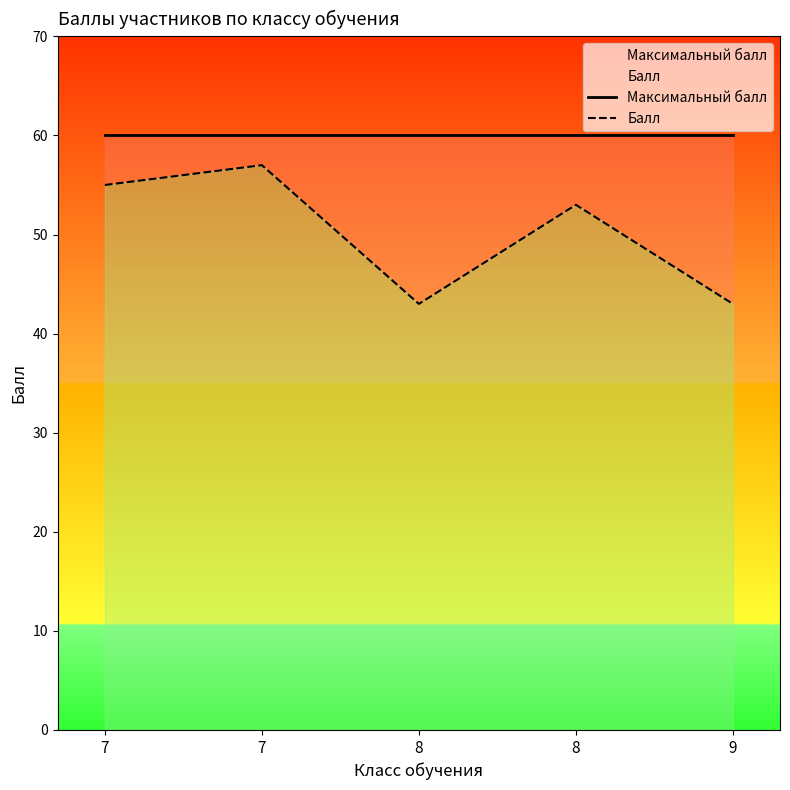

Which series changed the most between 7 and 7?

Балл